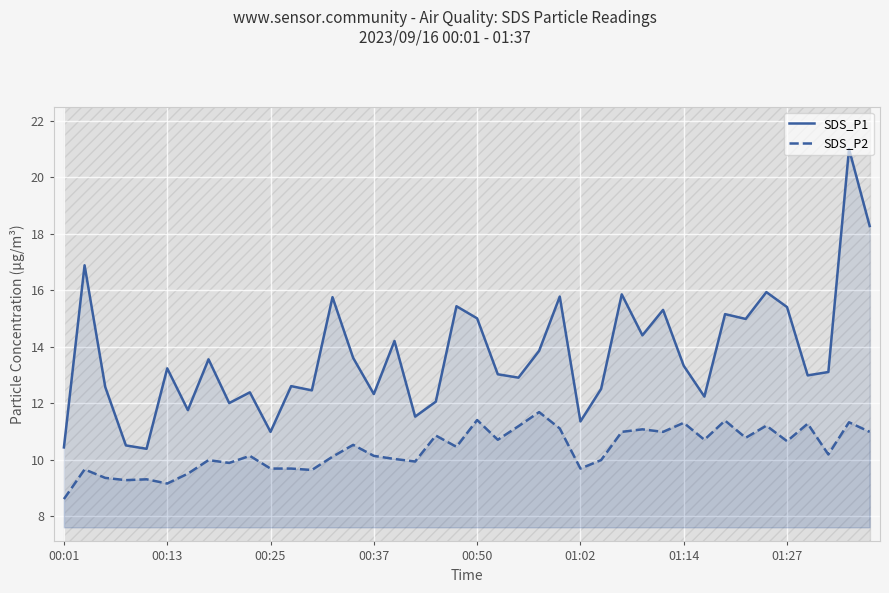

Reading left to right, transcribe all the data shown in this chart.

SDS_P1: 10.4	16.9	12.6	10.5	10.4	13.2	11.8	13.6	12.0	12.4	11.0	12.6	12.4	15.8	13.6	12.3	14.2	11.5	12.1	15.4	15.0	13.0	12.9	13.8	15.8	11.3	12.5	15.8	14.4	15.3	13.3	12.2	15.2	15.0	15.9	15.4	13.0	13.1	21.0	18.3
SDS_P2: 8.6	9.7	9.3	9.3	9.3	9.2	9.5	10.0	9.9	10.1	9.7	9.7	9.6	10.1	10.5	10.1	10.0	9.9	10.8	10.4	11.4	10.7	11.2	11.7	11.1	9.7	10.0	11.0	11.1	11.0	11.3	10.7	11.4	10.8	11.2	10.7	11.3	10.2	11.3	11.0